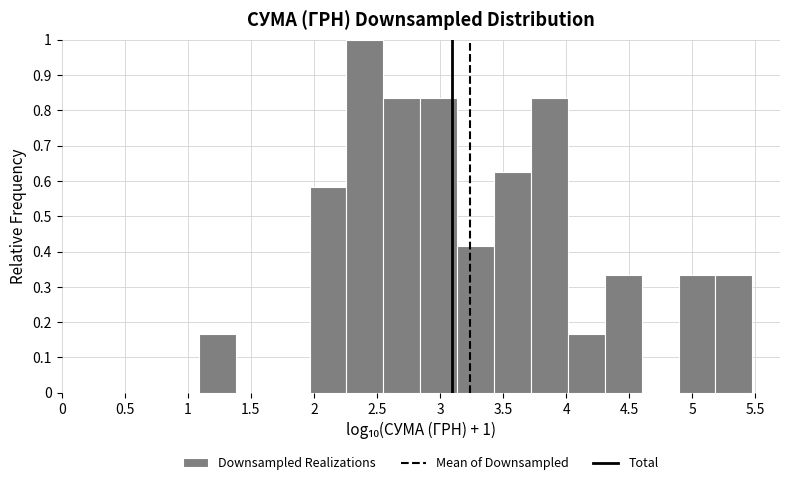

Which range on the x-axis has the tallest bar?

2.25 to 2.55